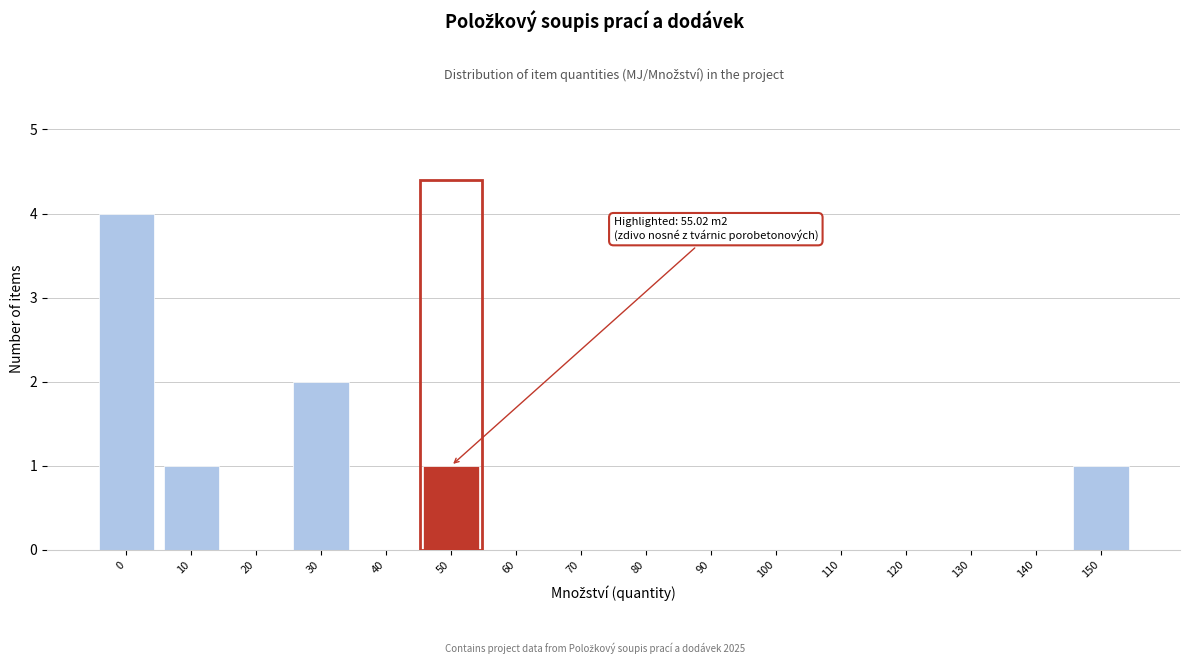

Reading right to left, extract all data points from this chart.

150=1	140=0	130=0	120=0	110=0	100=0	90=0	80=0	70=0	60=0	50=1	40=0	30=2	20=0	10=1	0=4